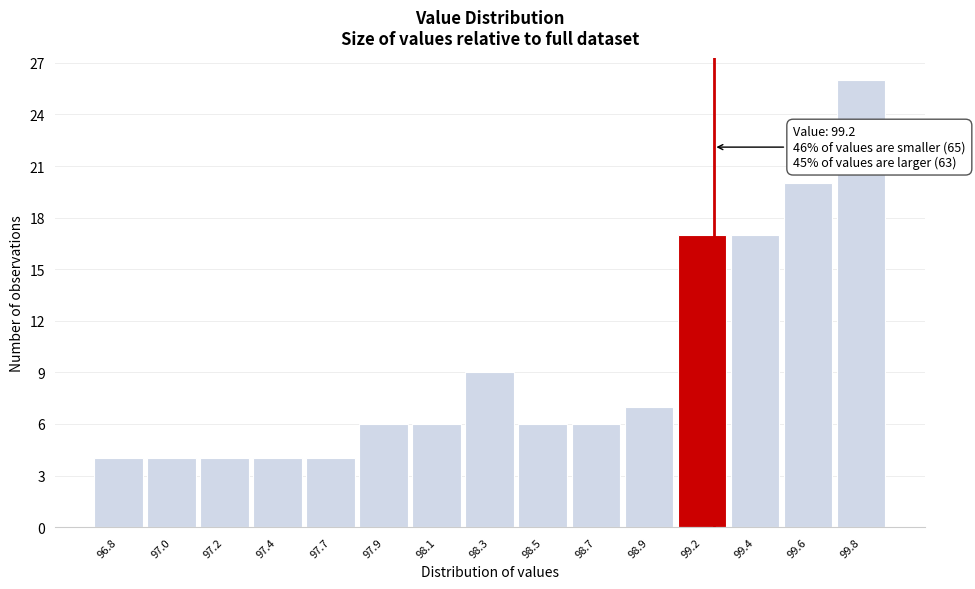

Reading left to right, extract all data points from this chart.

4	4	4	4	4	6	6	9	6	6	7	17	17	20	26